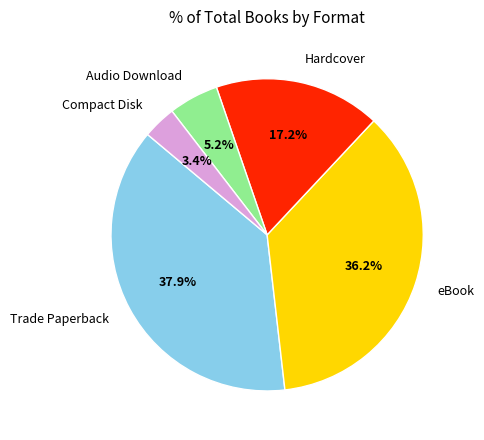

Rank the categories by value from lowest to highest.

Compact Disk, Audio Download, Hardcover, eBook, Trade Paperback